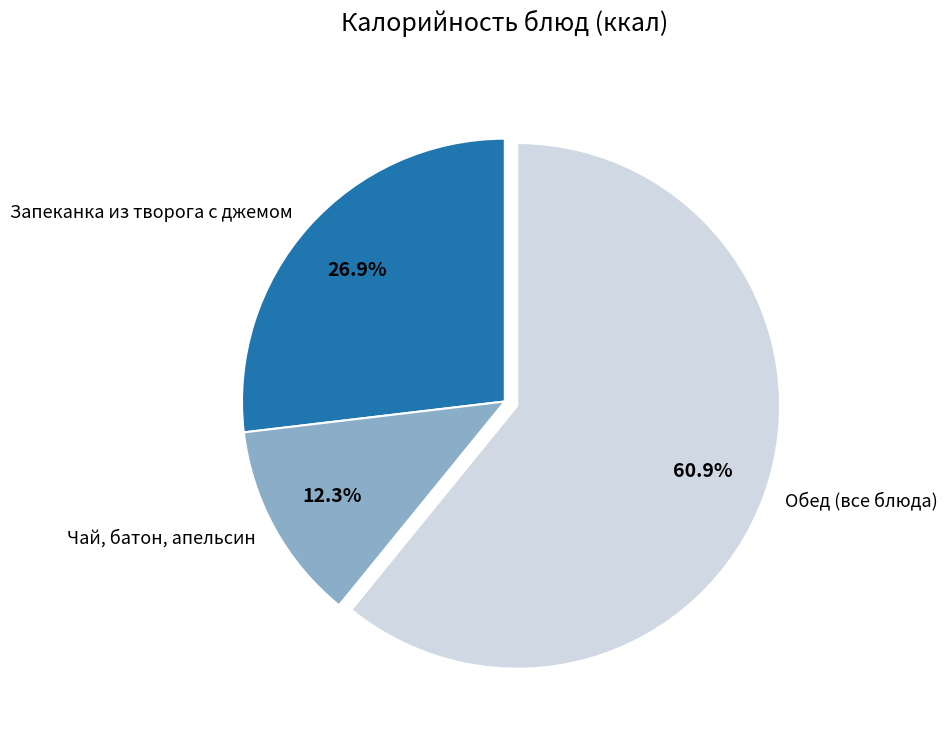

Between Запеканка из творога с джемом and Обед (все блюда), which is larger?

Обед (все блюда)